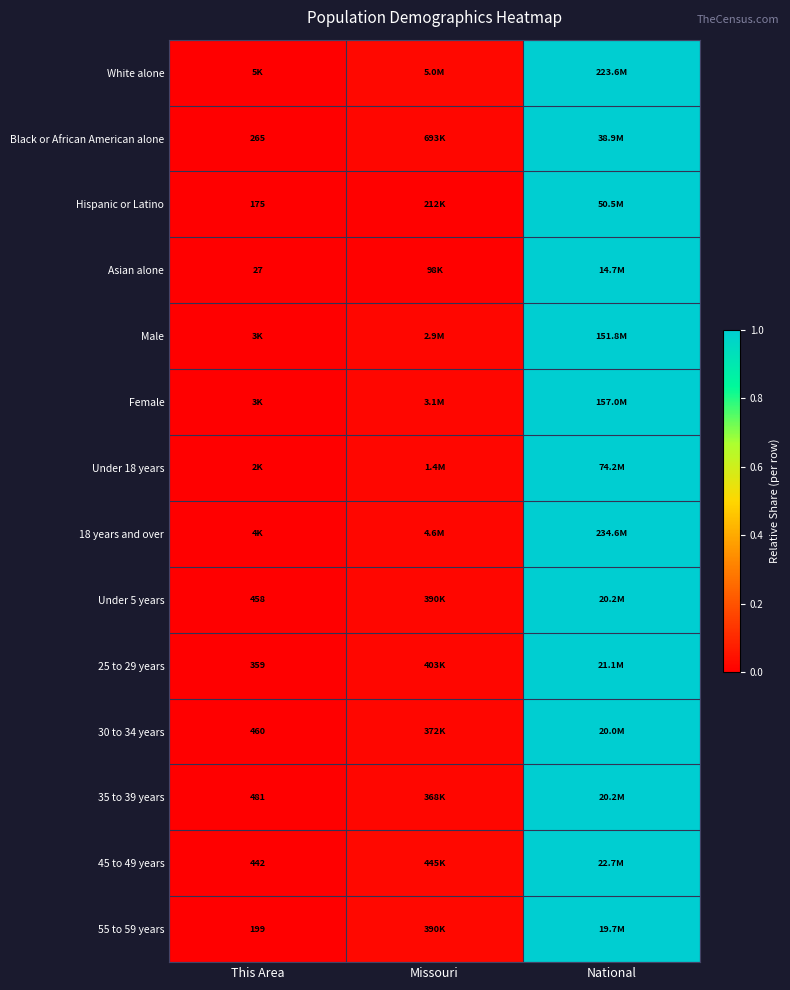

Where is Hispanic or Latino nearest to the value 0?

This Area